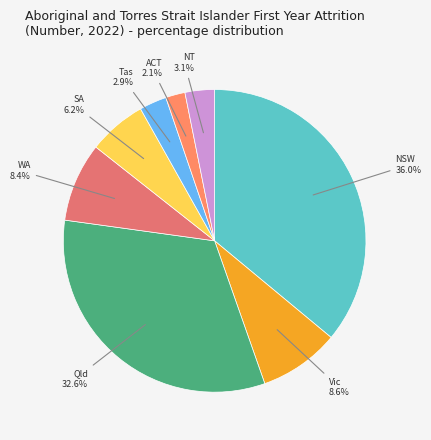

Rank the categories by value from lowest to highest.

ACT, Tas, NT, SA, WA, Vic, Qld, NSW